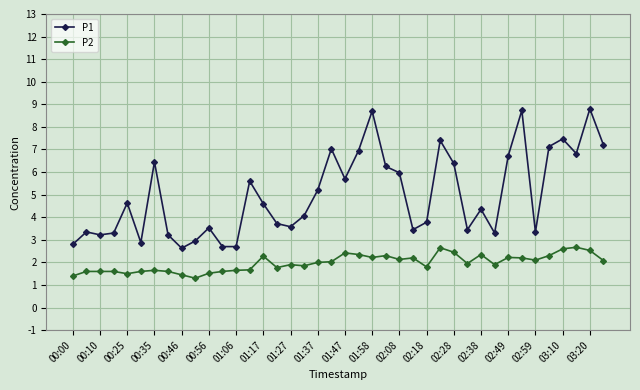

What is the difference between the second highest and second lowest values in the P1 series?

6.0